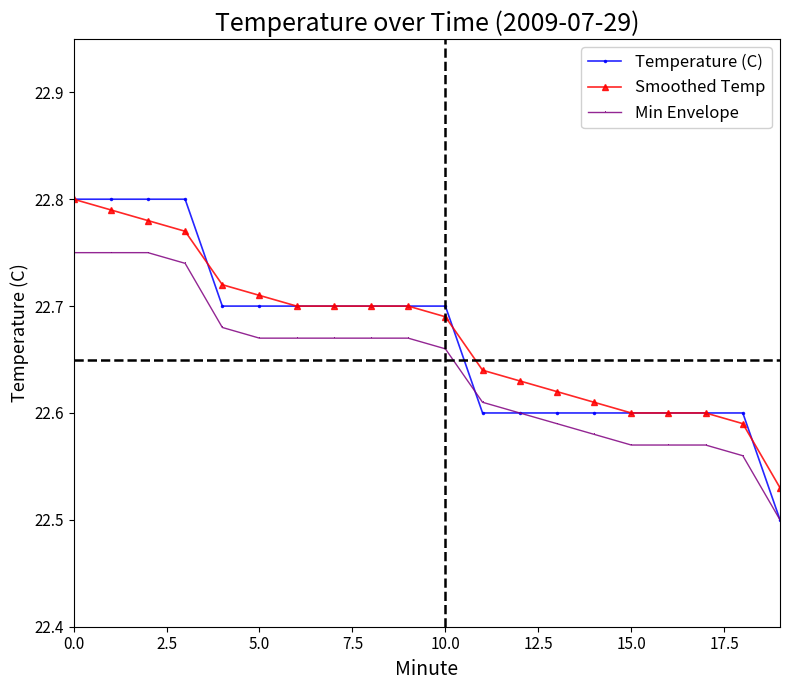

Which series has the largest range (max minus min)?

Temperature (C)